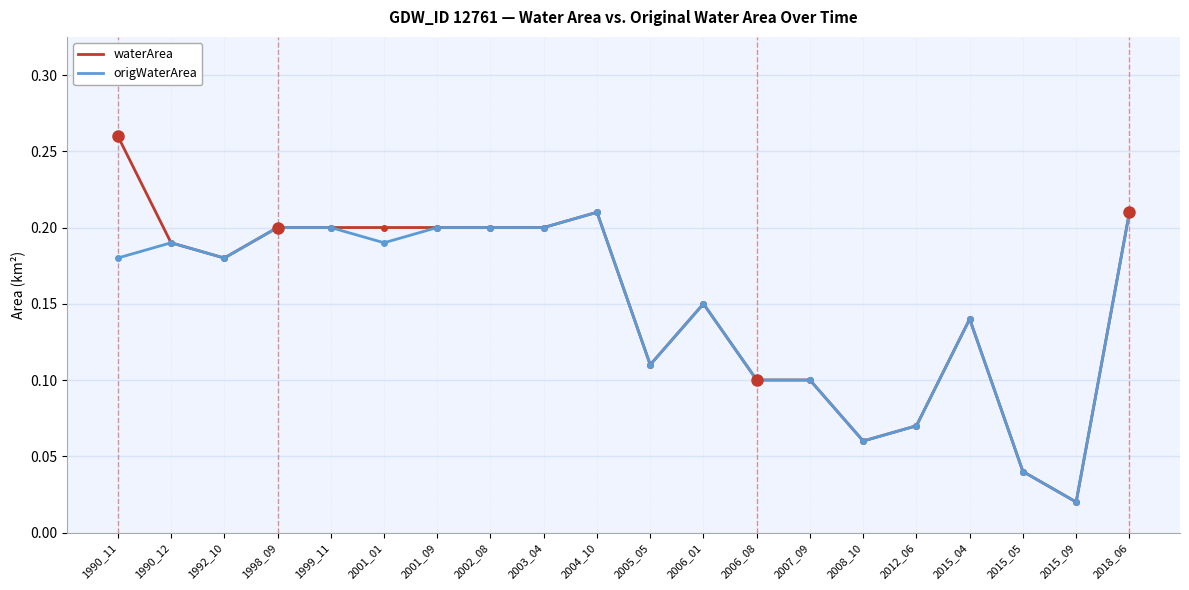

At which label is waterArea closest to 0?

2015_09